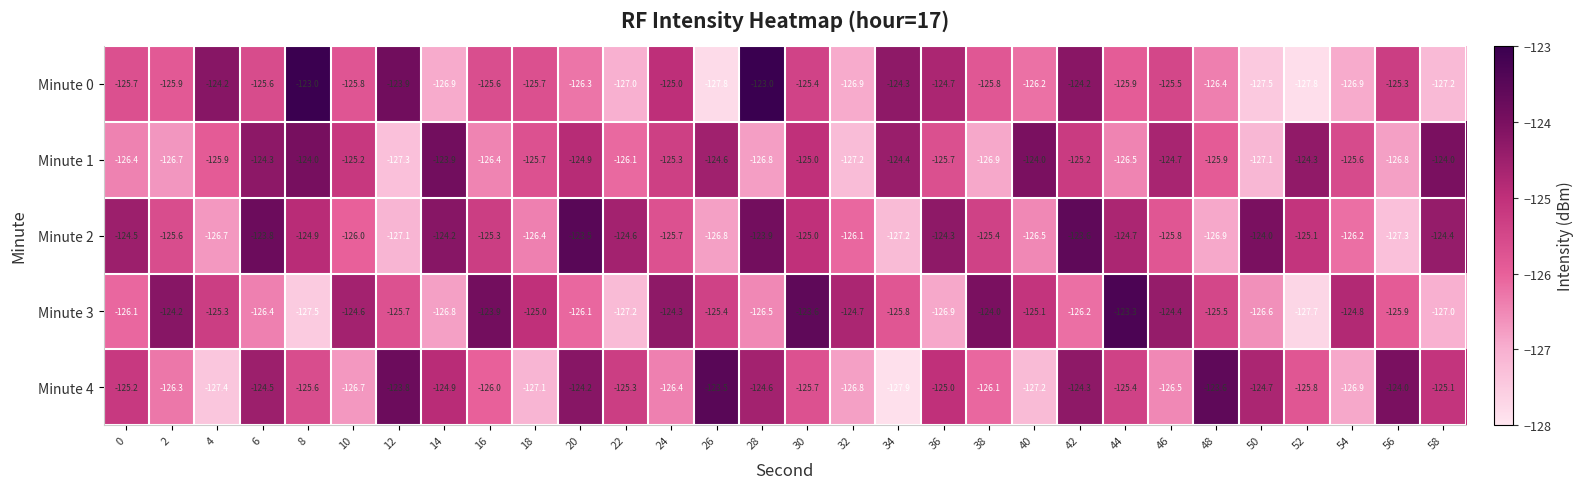

True or false: Minute 1 has a value of -220.1 at 6.

False